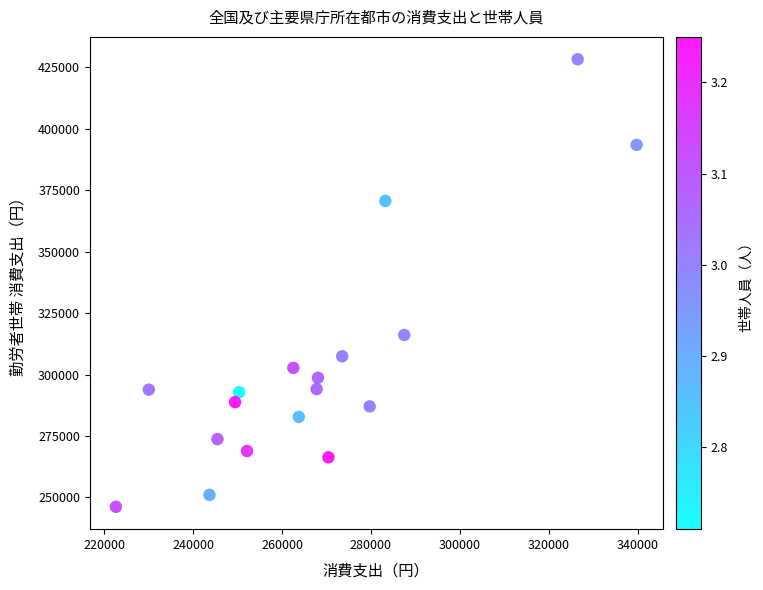

What Y value in the scatter plot is closest to 337215?

316093